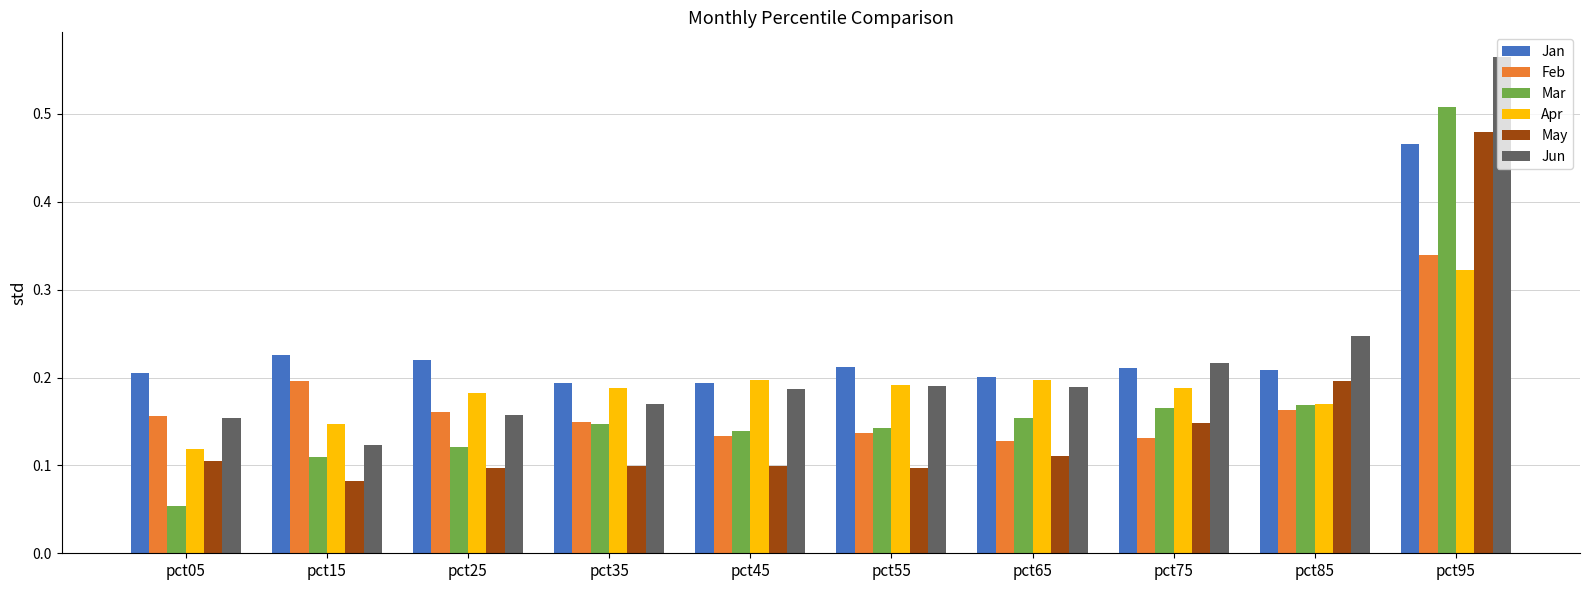

How many categories are shown in the chart?

10